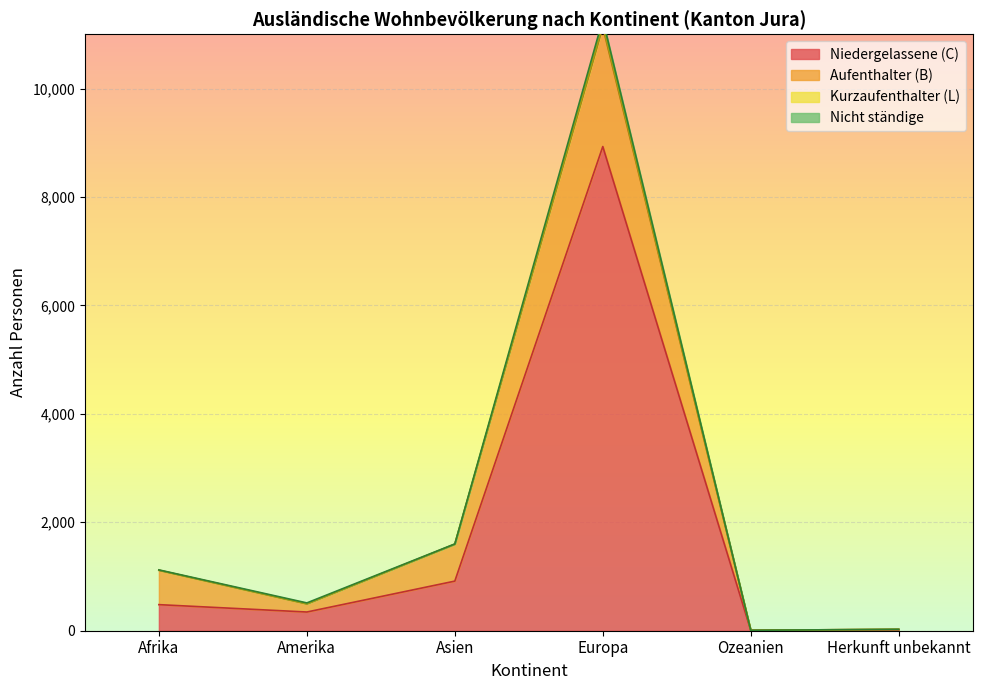

What is the difference between the second highest and second lowest values in the Niedergelassene (C) Total series?

899